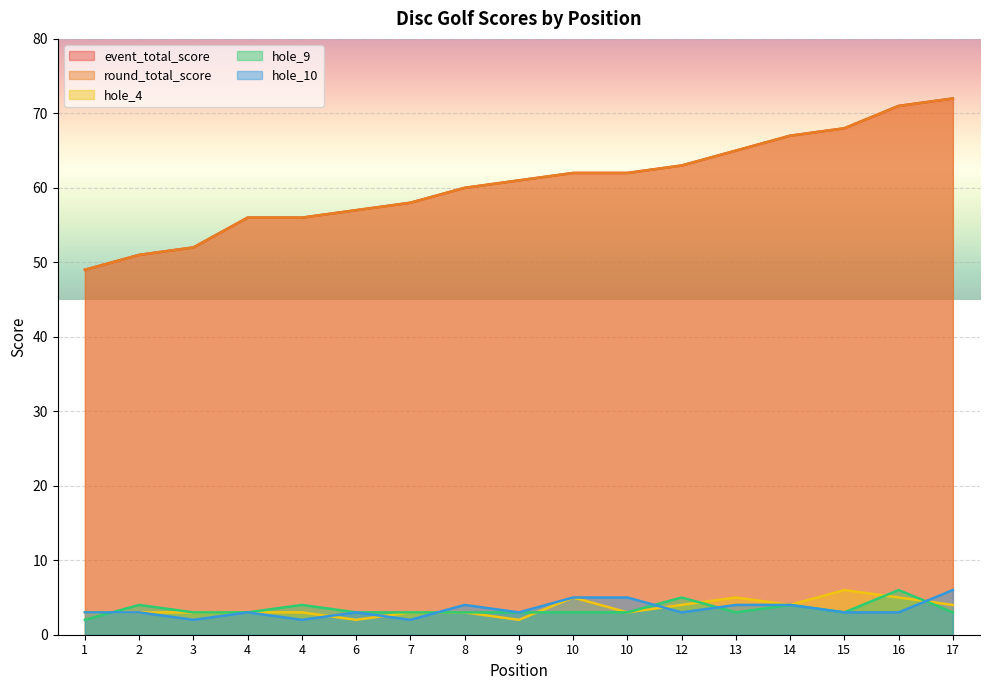

At which label does hole_10 first exceed 3?

8